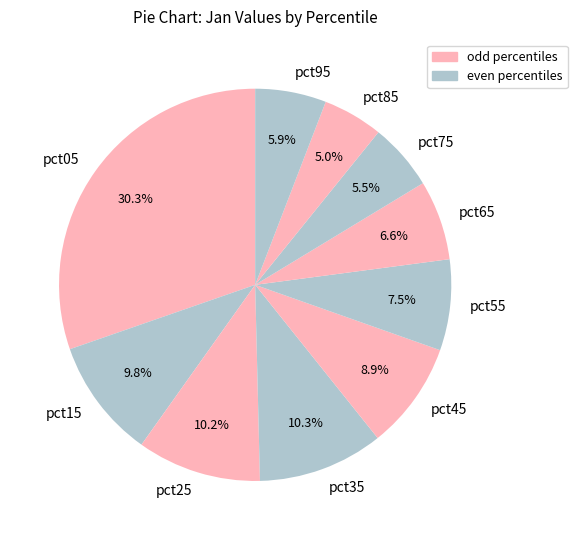

What percentage is the pct85 slice, to the nearest percent?

5%